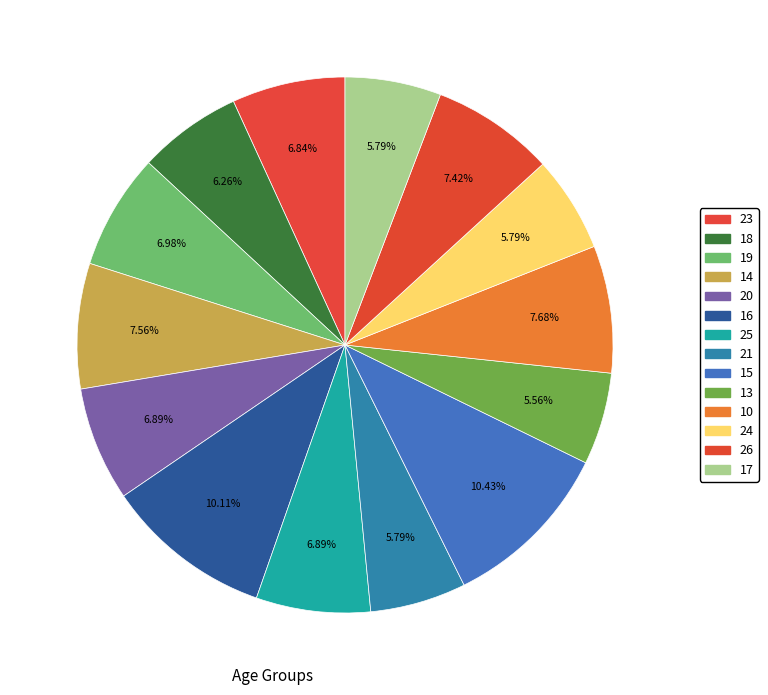

What percentage is NOT represented by 18?

93.7%